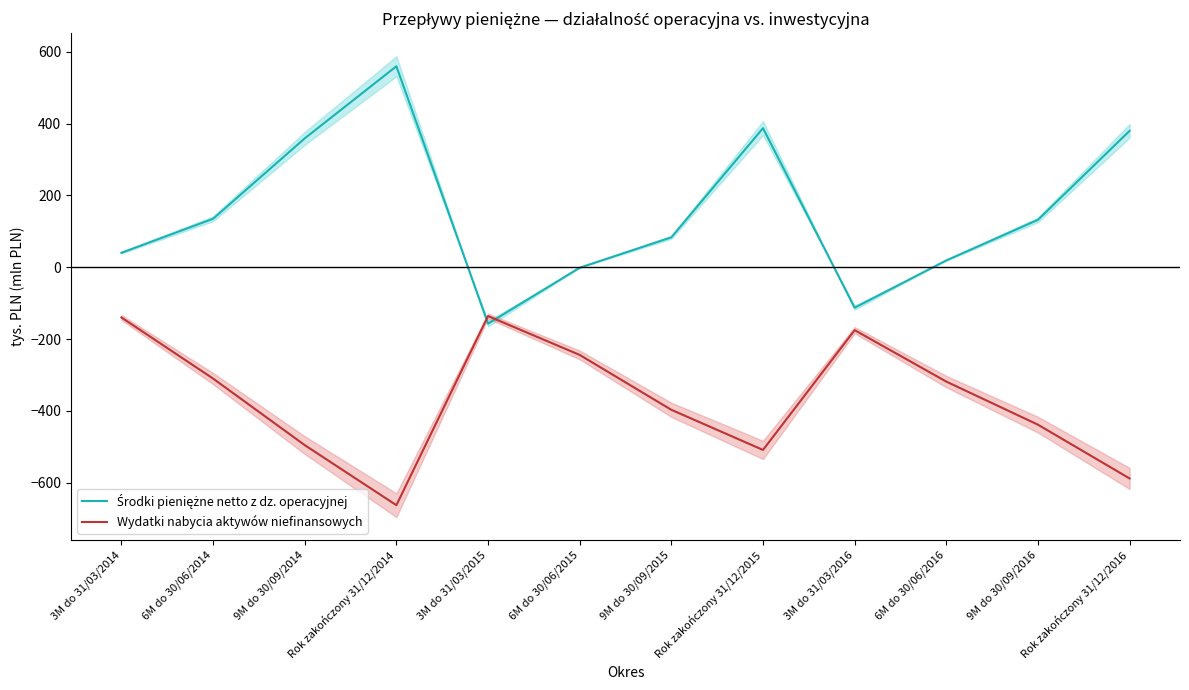

Between Rok zakończony 31/12/2014 and 6M do 30/06/2016, which series saw the biggest shift?

Środki pieniężne netto z dz. operacyjnej